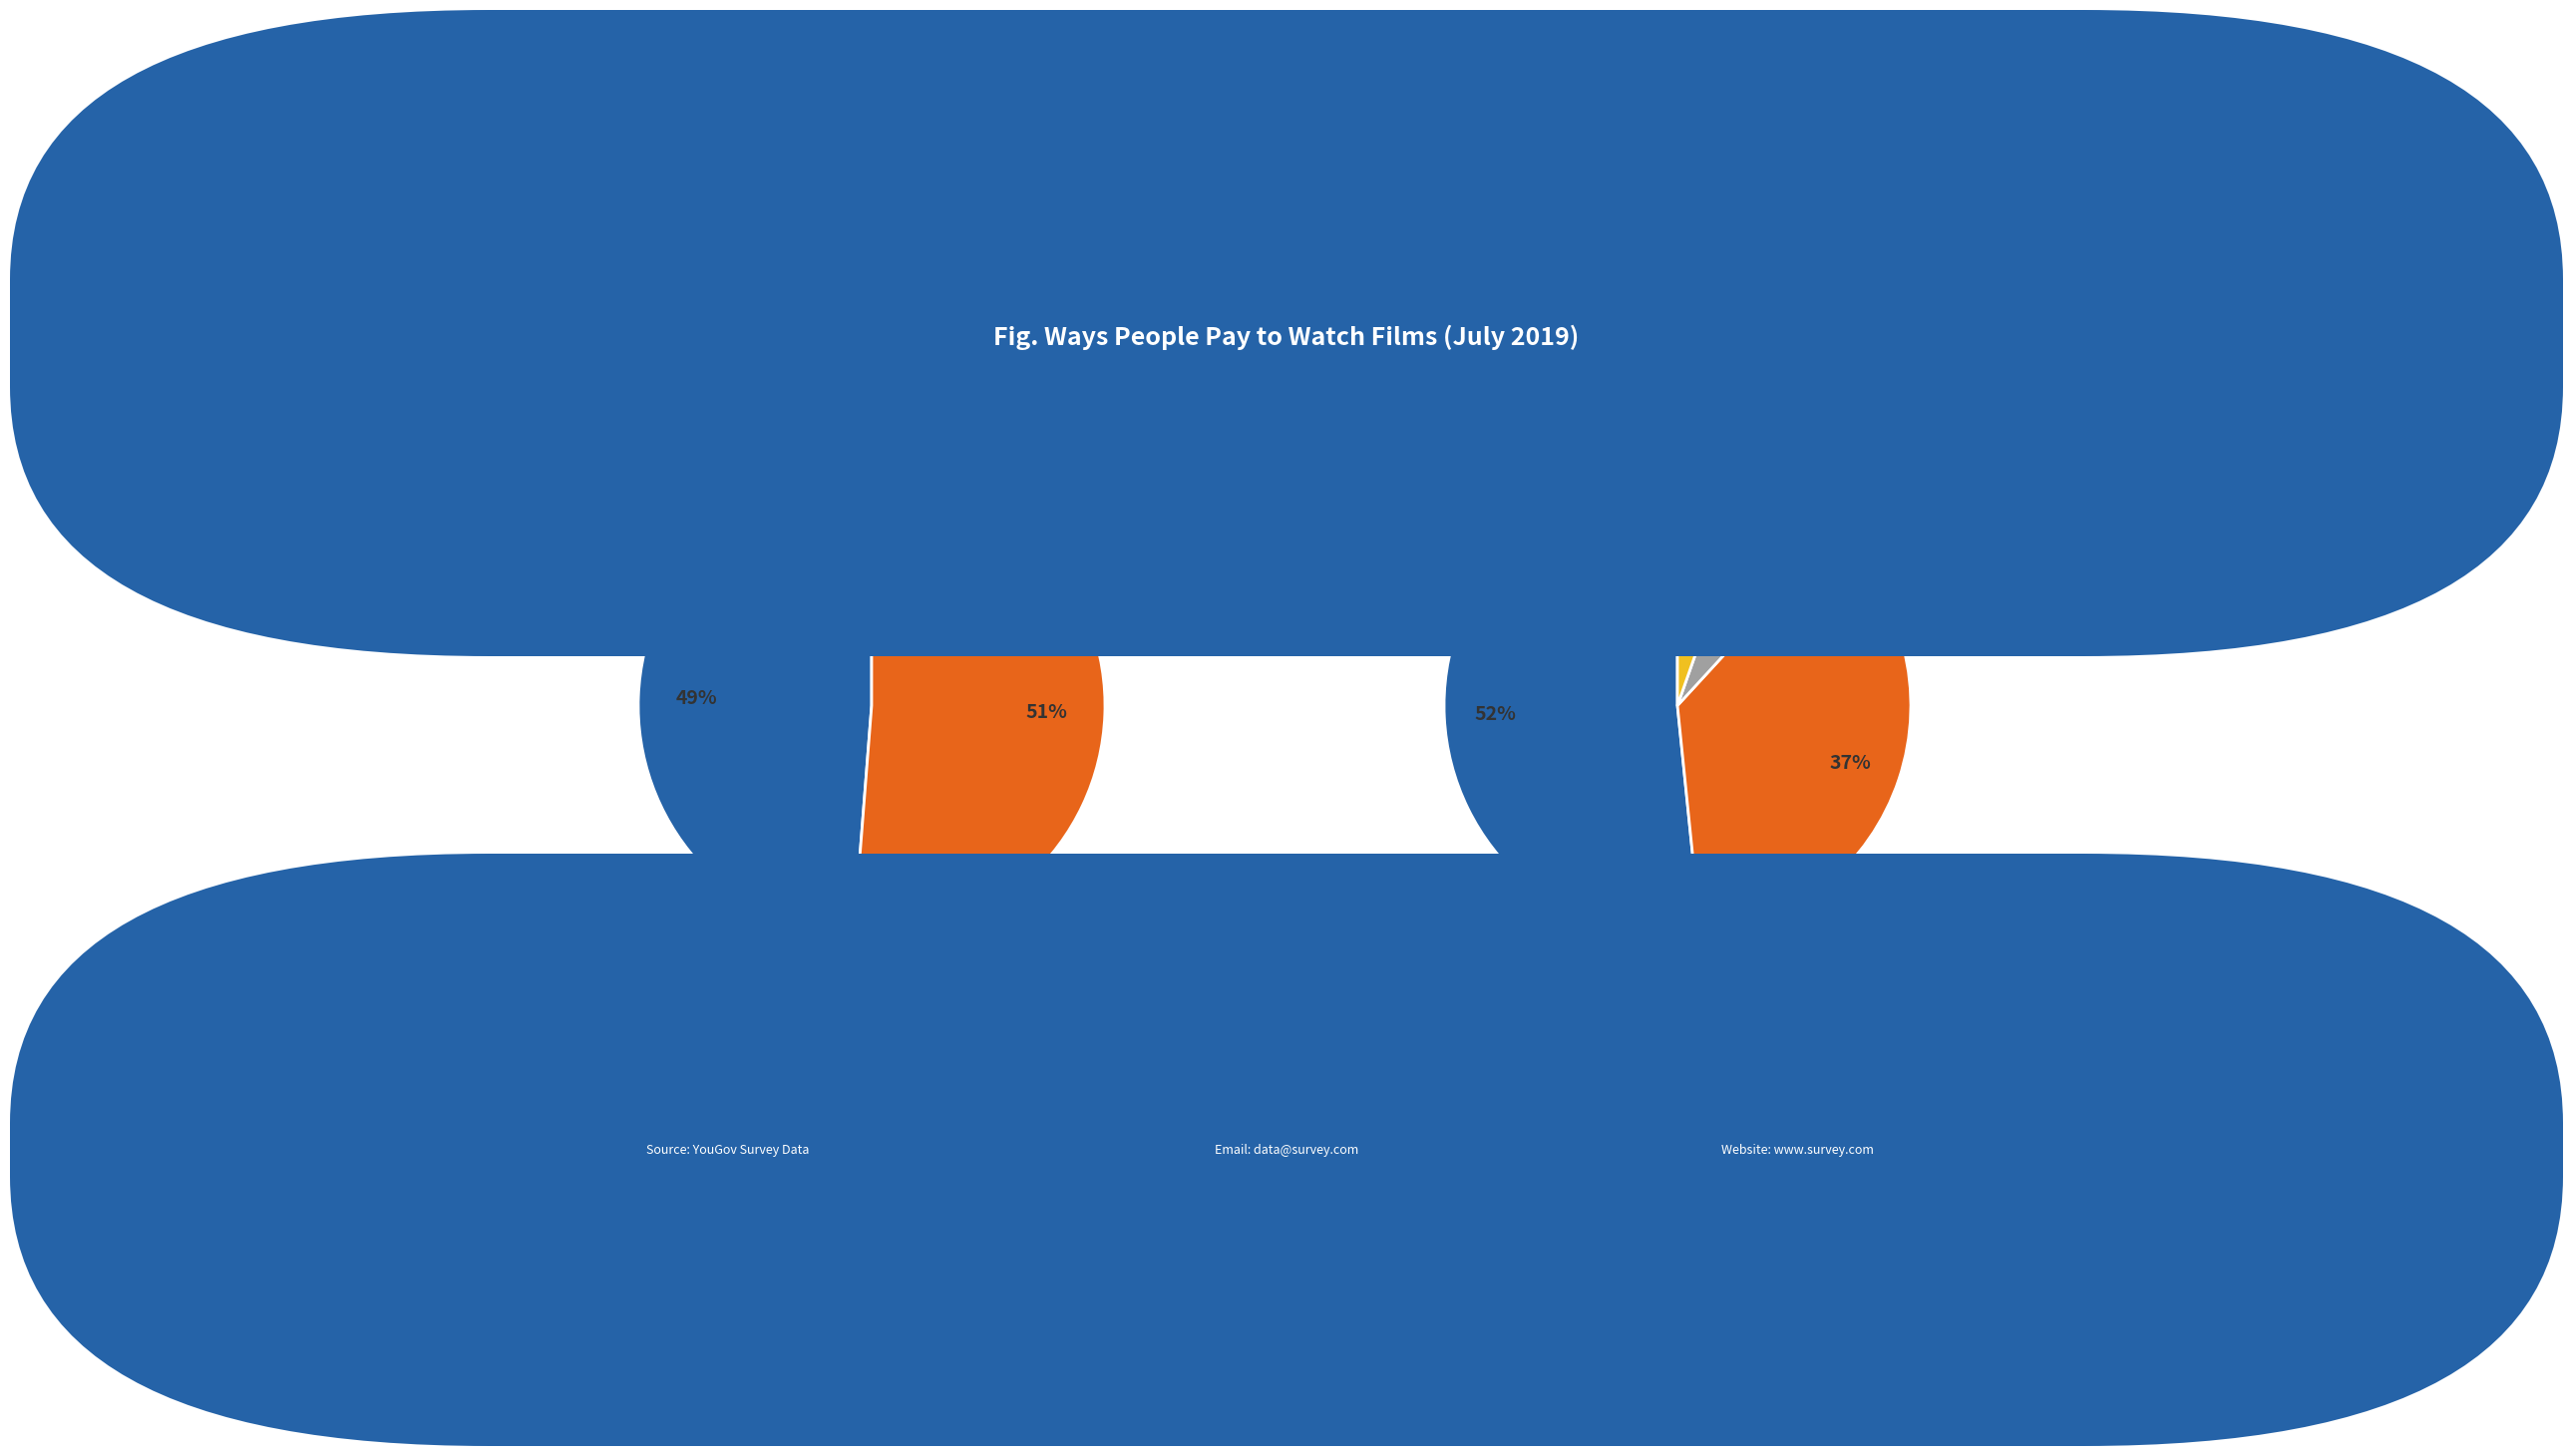

Which category has the biggest portion of the pie?

Paying for online streaming service